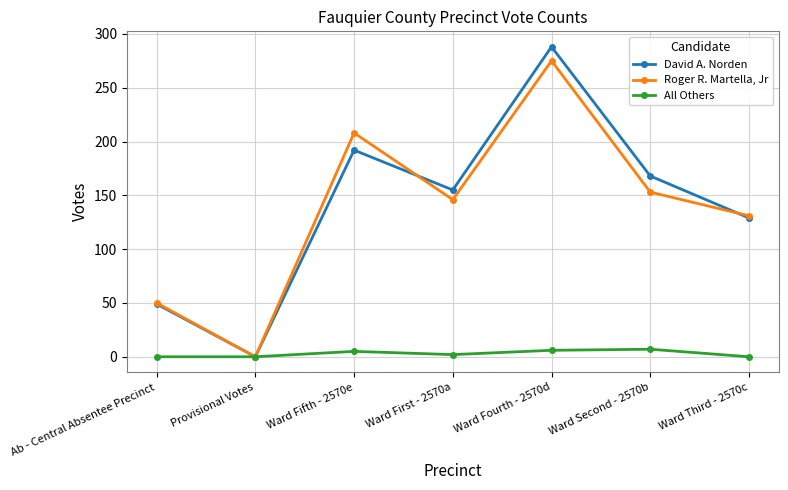

Between Ward Fifth - 2570e and Ward First - 2570a, which series saw the biggest shift?

Roger R. Martella, Jr